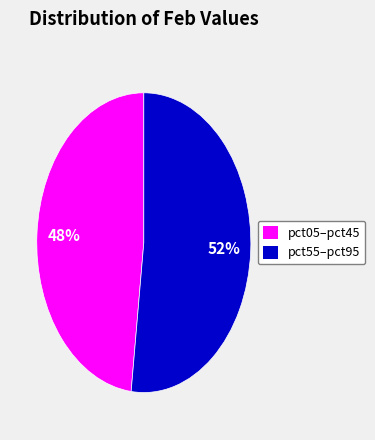

Does any single category account for the majority?

Yes